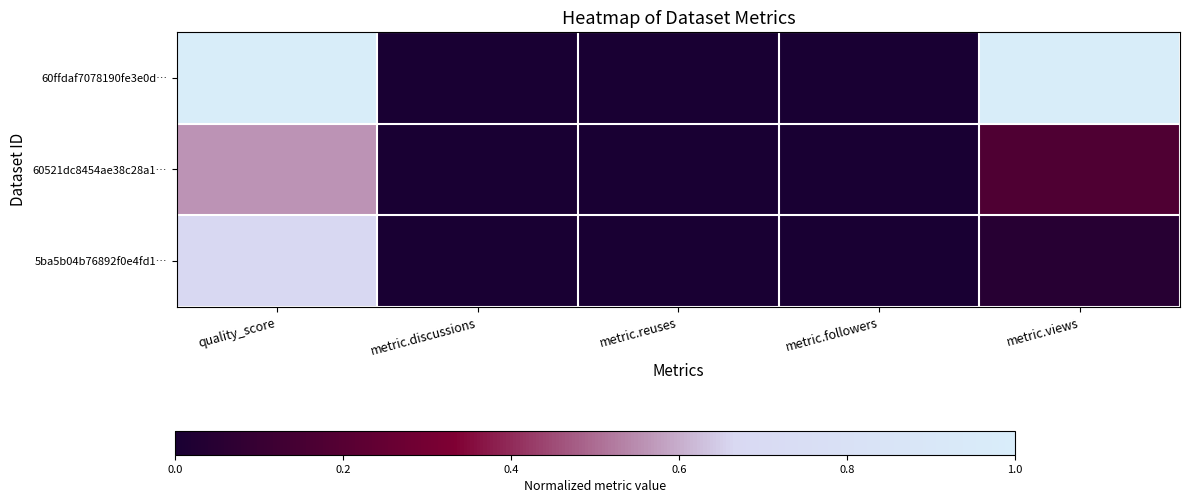

What is the maximum value shown in the chart?

1.0